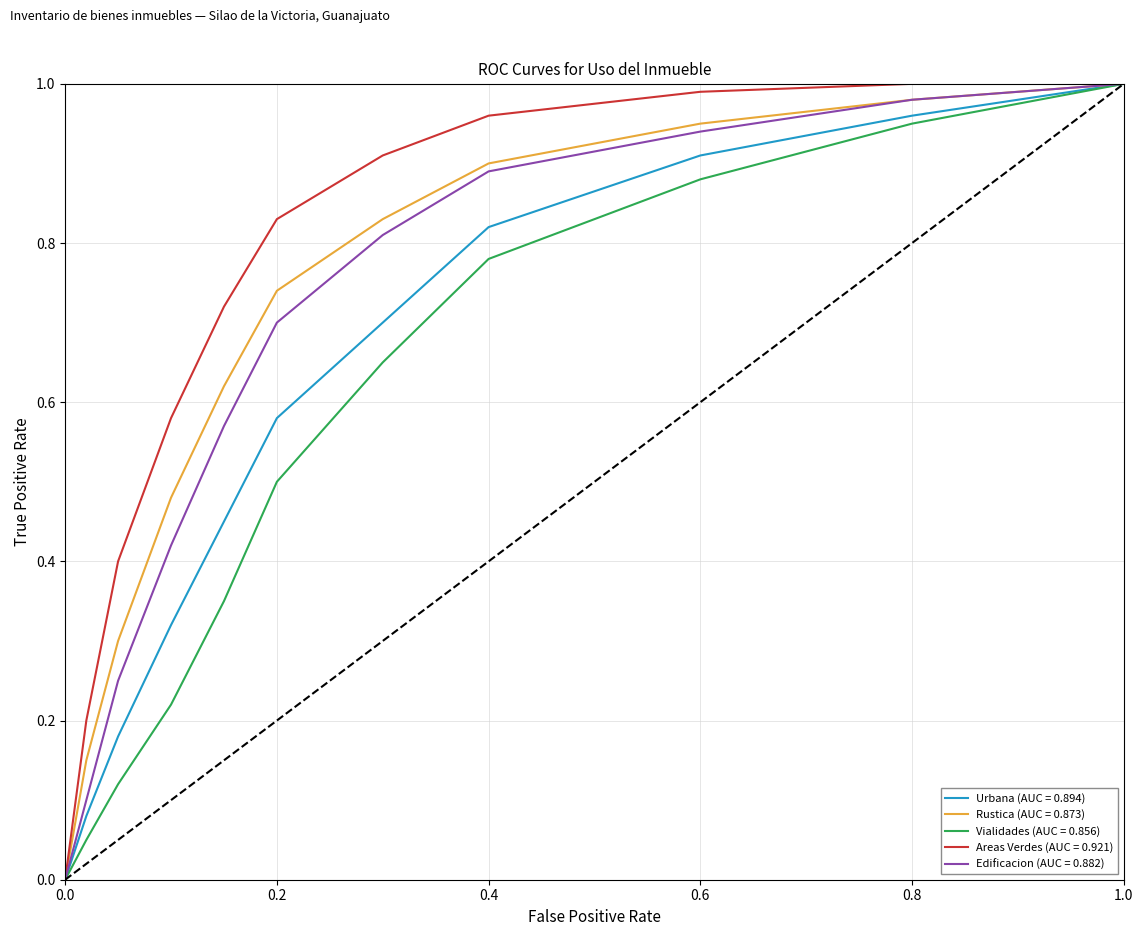

Which series has the largest total across all categories?

Areas Verdes (AUC = 0.921)